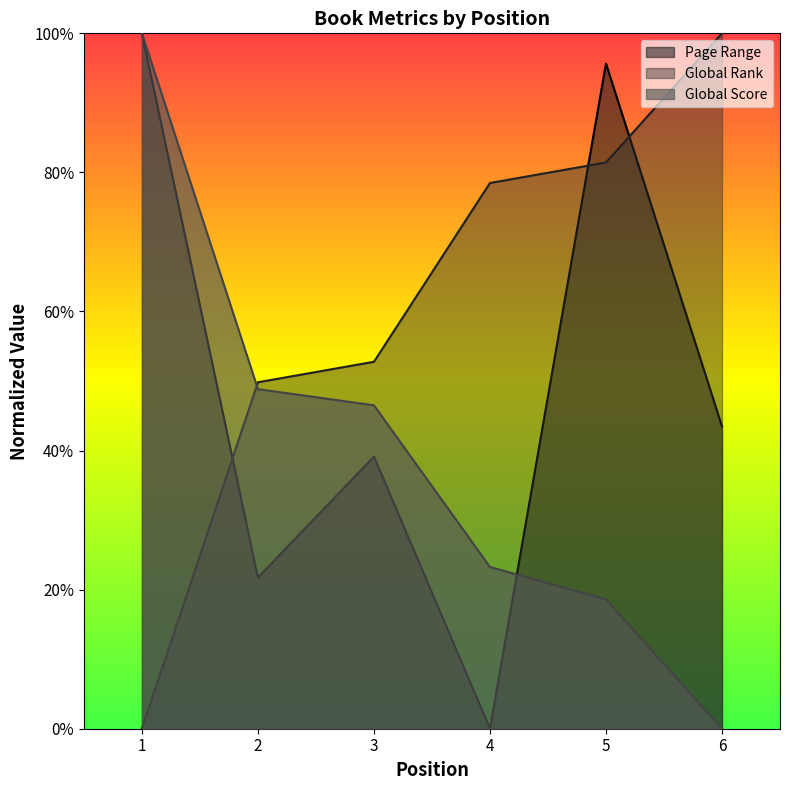

Between which two adjacent categories do Global Score and Global Rank first intersect?

1 and 2